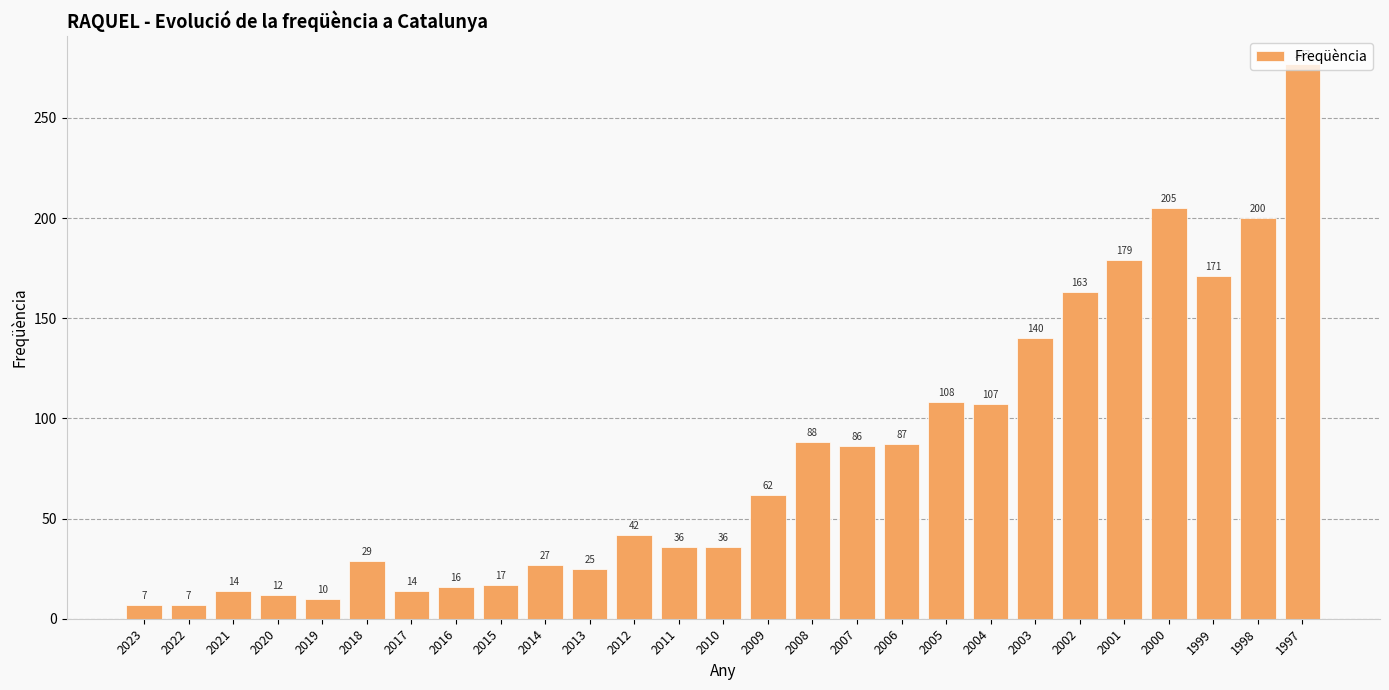

What is the smallest value displayed?

7